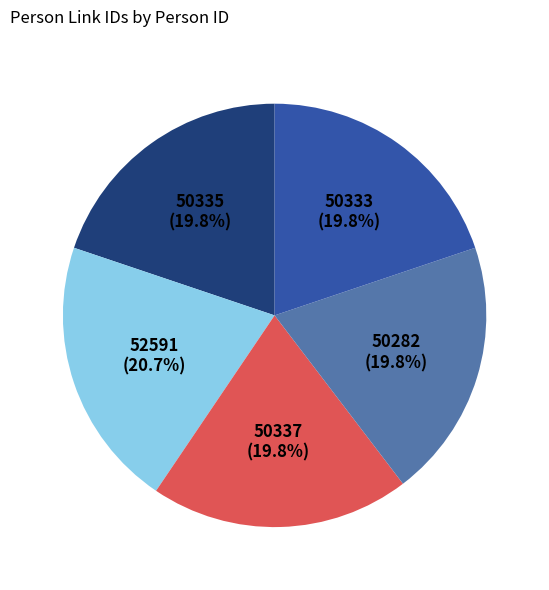

Is there any slice that represents more than half of the pie?

No